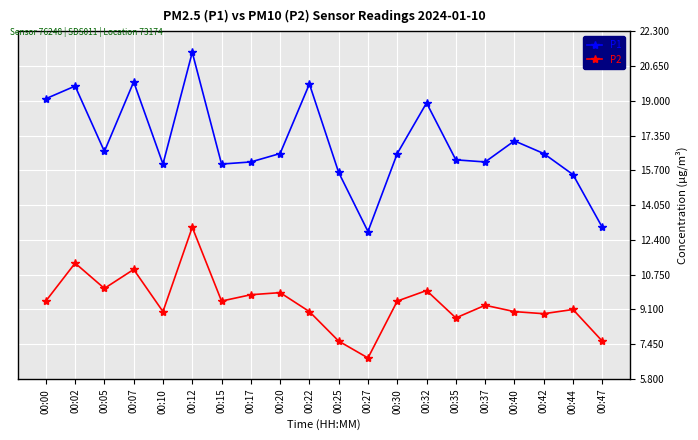

List the series in order of their overall mean, highest first.

P1, P2